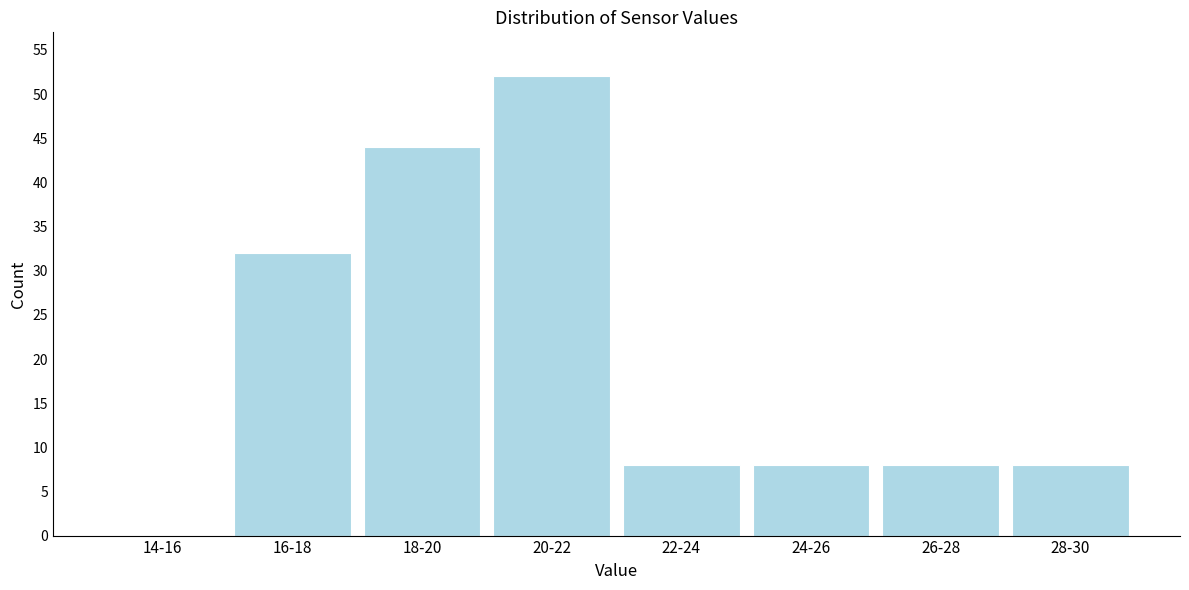

Reading left to right, list all the values displayed in this chart.

14-16=0	16-18=32	18-20=44	20-22=52	22-24=8	24-26=8	26-28=8	28-30=8